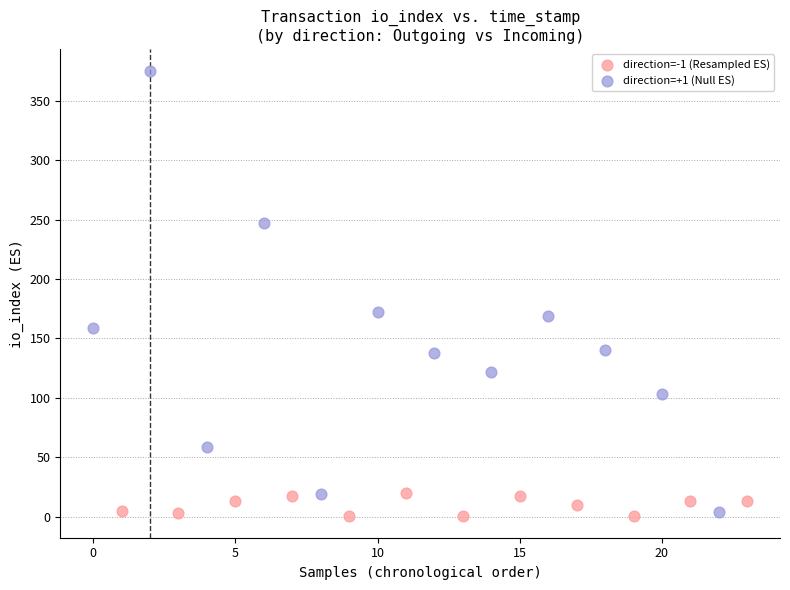

Which series reaches the maximum Y coordinate?

direction=+1 (Null ES)